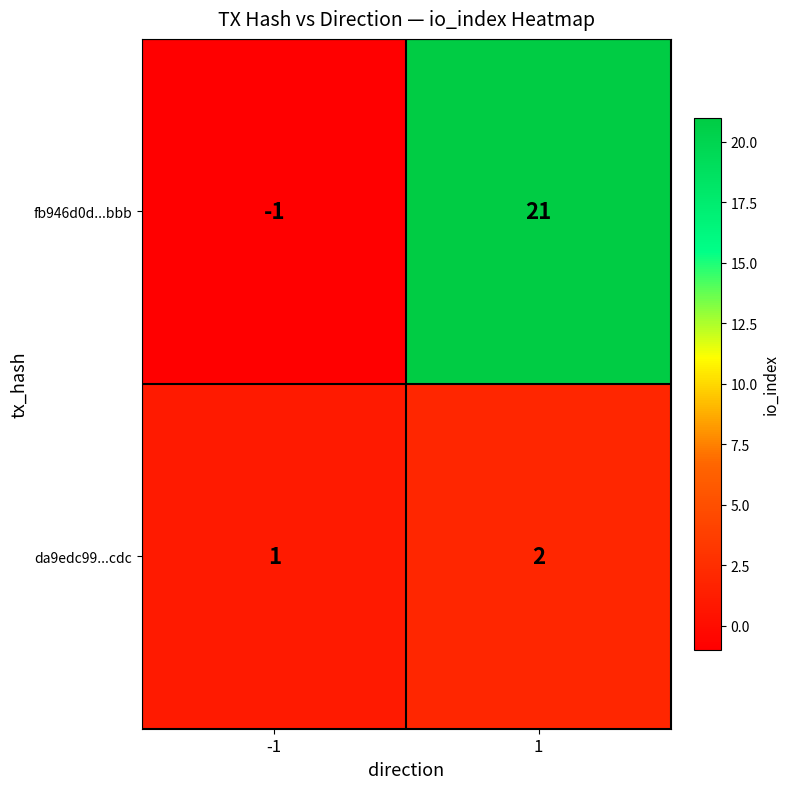

At which category does the chart reach its peak across all series?

1